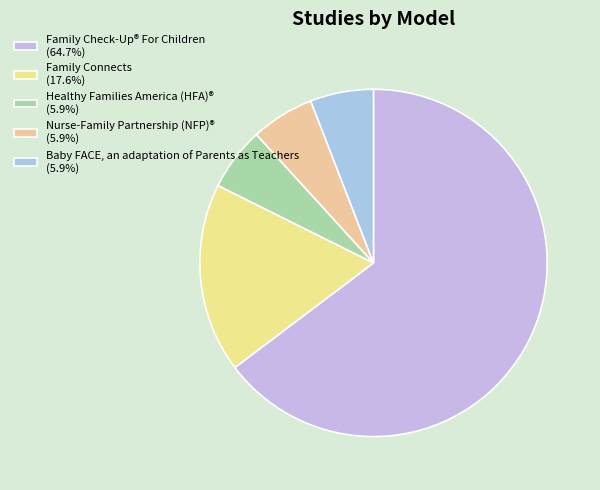

True or false: Family Connects accounts for 18% of the total.

True